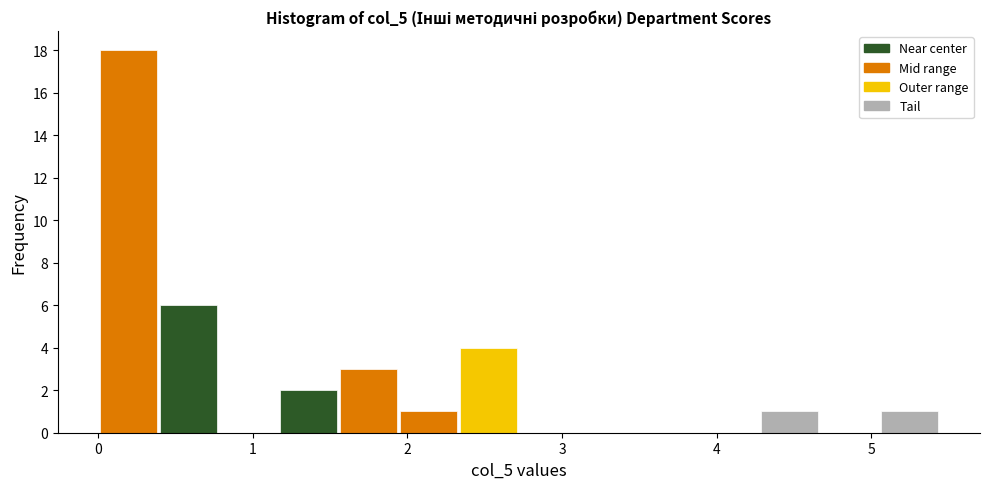

Around what value on the x-axis is the tallest bar? Give the approximate position of its centre, as read against the axis.

0.2